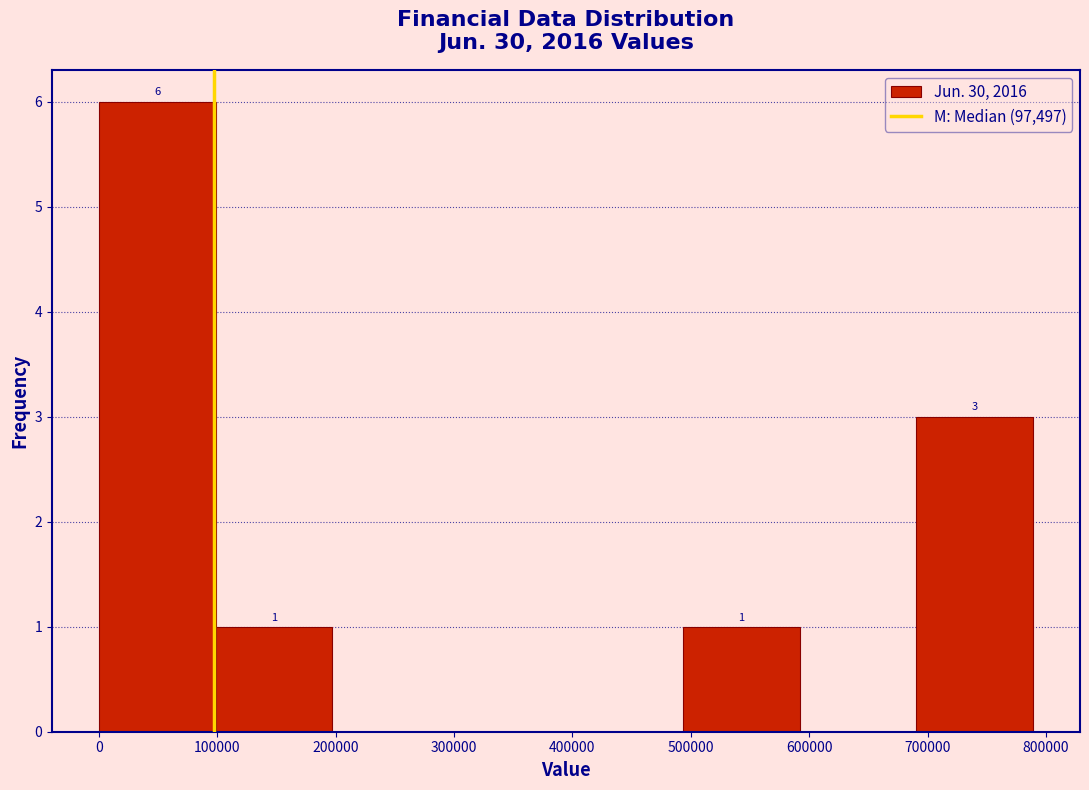

Over which range of the x-axis is the bar tallest?

0 to 100000